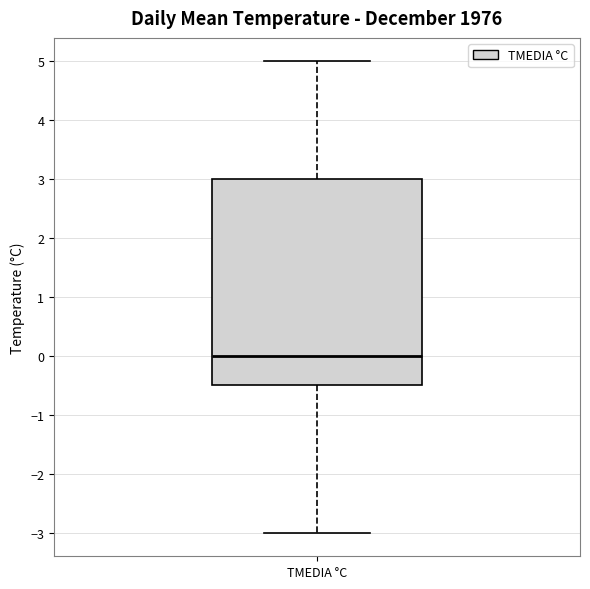

Read this box plot against the y-axis: the position of the median line, the range covered by the box, and the ends of both whiskers. The values are not printed on the chart, so give them approximately, as read against the axis.

median 0.0, box -0.5 to 3.0, whiskers -3.0 to 5.0